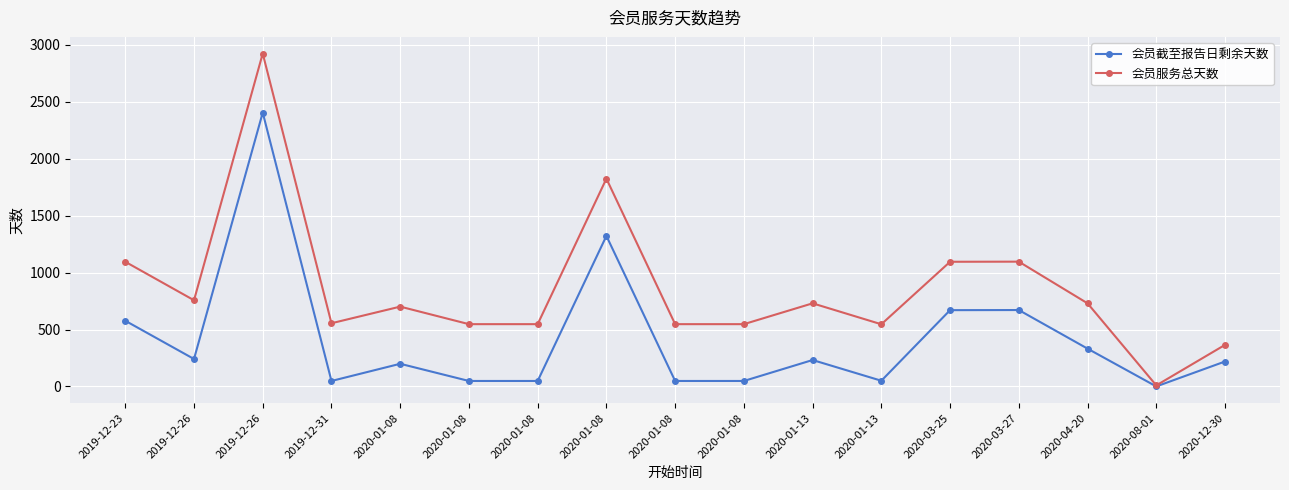

At which category does 会员截至报告日剩余天数 reach its first local valley?

2019-12-26